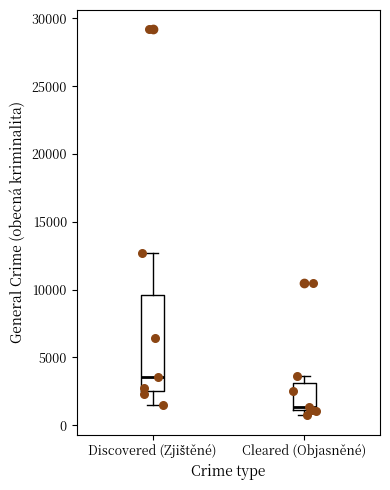

Reading left to right, read every box against the y-axis: the position of its median line, the range the box covers, and the ends of its whiskers. The values are not printed on the chart, so give them approximately, as read against the axis.

Discovered (Zjištěné): median 3500, box 2500 to 9500, whiskers 1500 to 12500
Cleared (Objasněné): median 1500, box 1000 to 3000, whiskers 500 to 3500